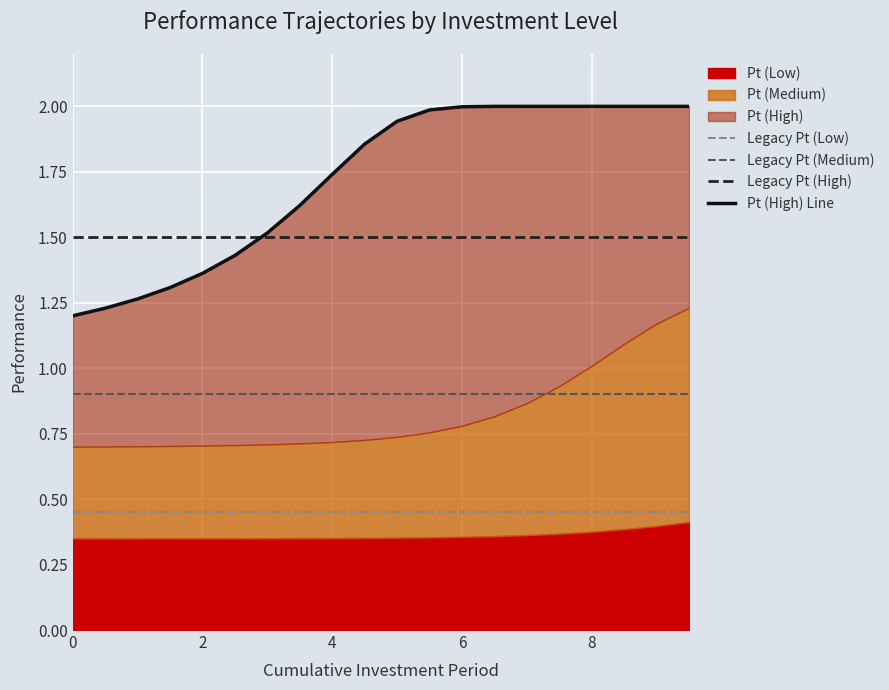

True or false: Legacy Pt (Low) and Pt (High) Line intersect in this chart.

False